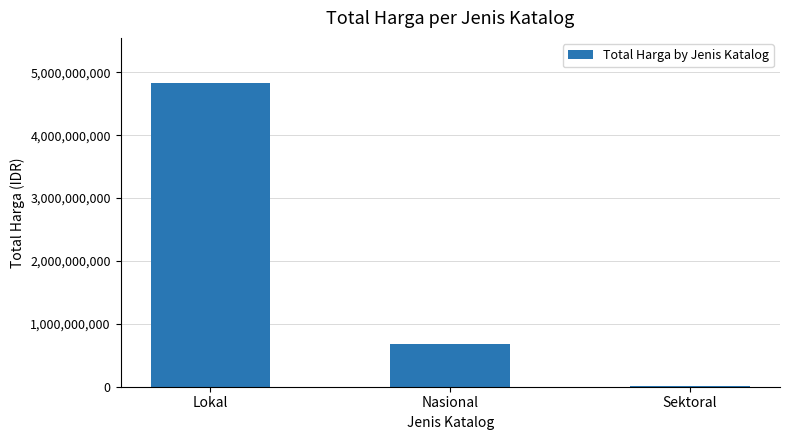

Read the value at Nasional.

674000000